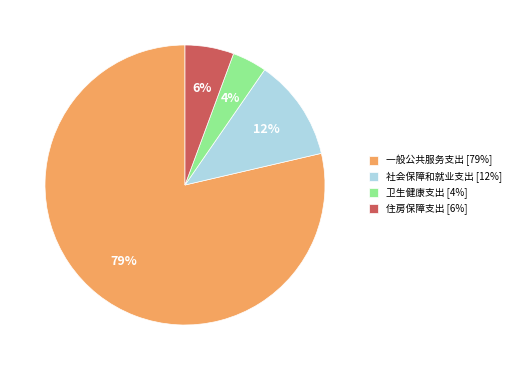

Does any single category account for the majority?

Yes